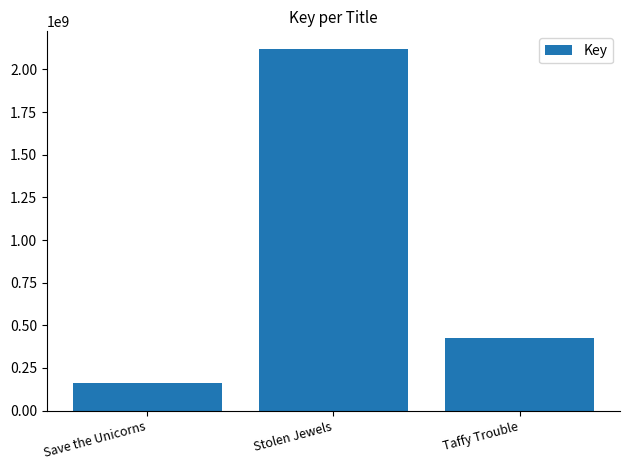

Rank the categories by value from lowest to highest.

Save the Unicorns, Taffy Trouble, Stolen Jewels